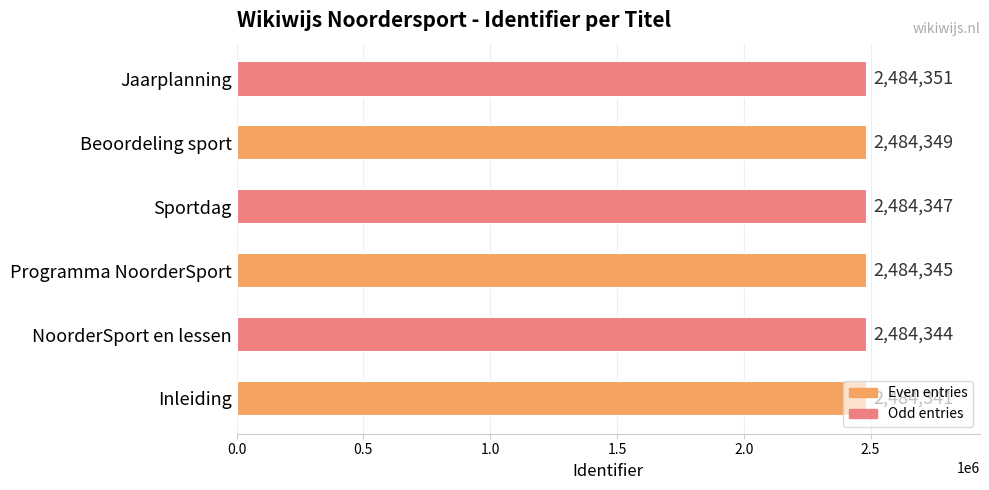

How many data points are less than 2484347?

3